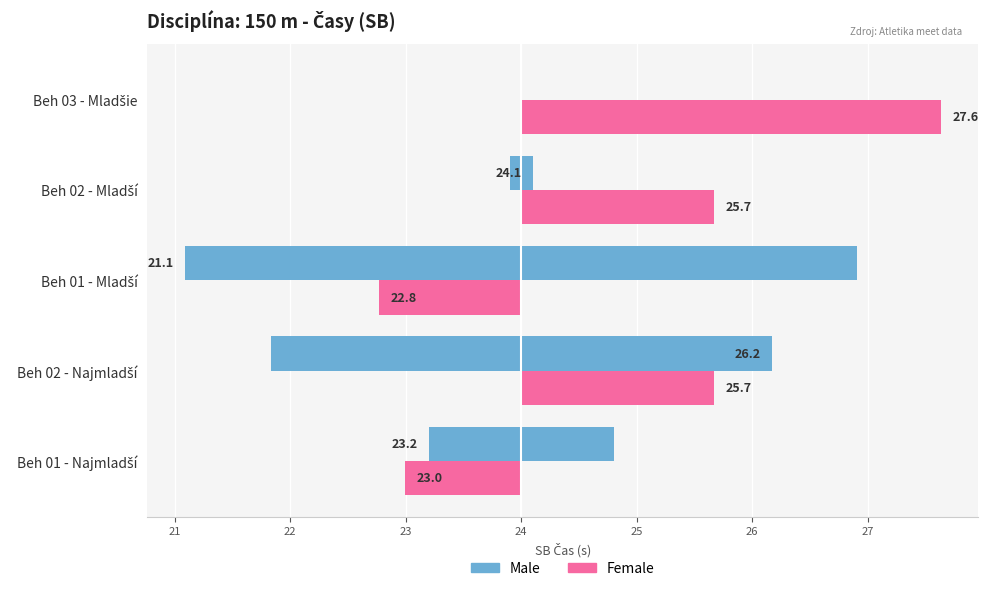

What is the difference between the highest and lowest values at Beh 01 - Mladší?

4.1